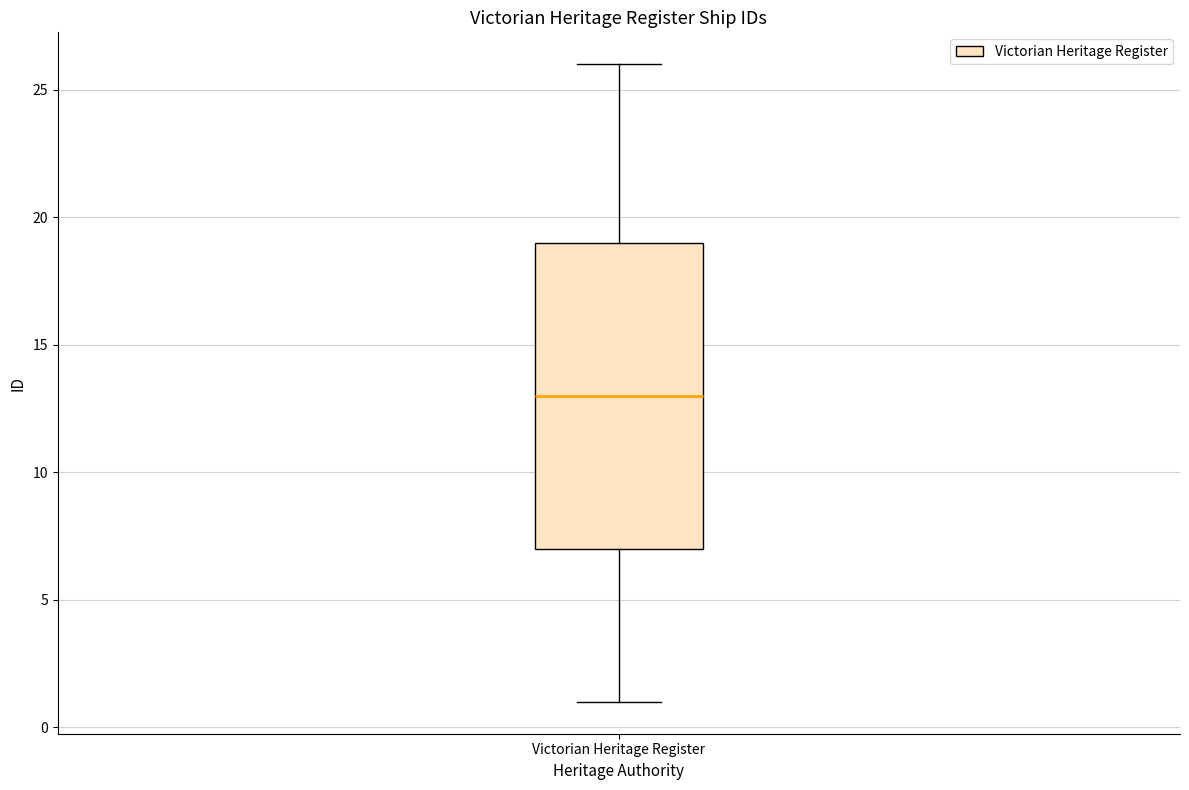

Transcribe this box plot: give where the median line is, the range the box spans, and where the two whiskers end, as read against the y-axis. The values are not printed on the chart, so give them approximately, as read against the axis.

median 13, box 7 to 19, whiskers 1 to 26